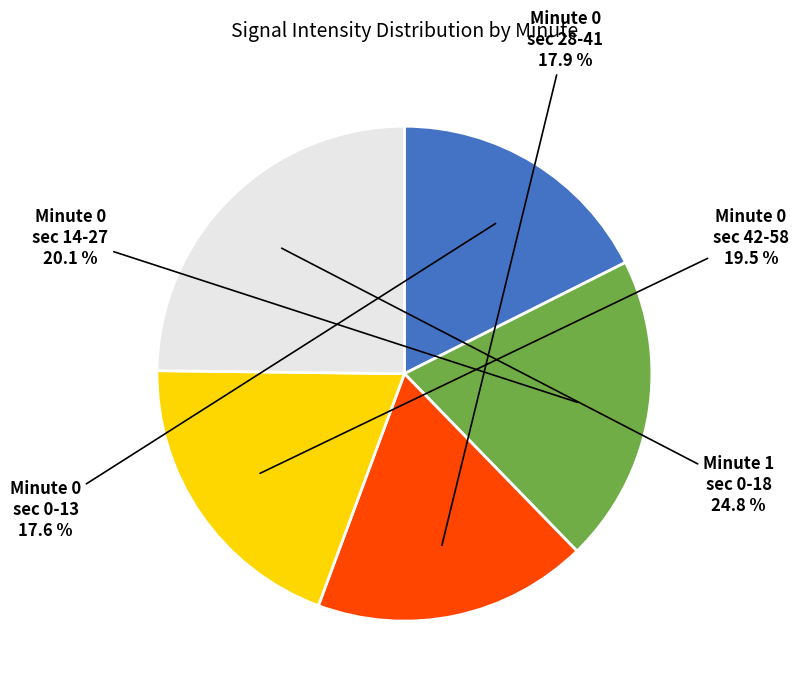

Does any single category account for the majority?

No